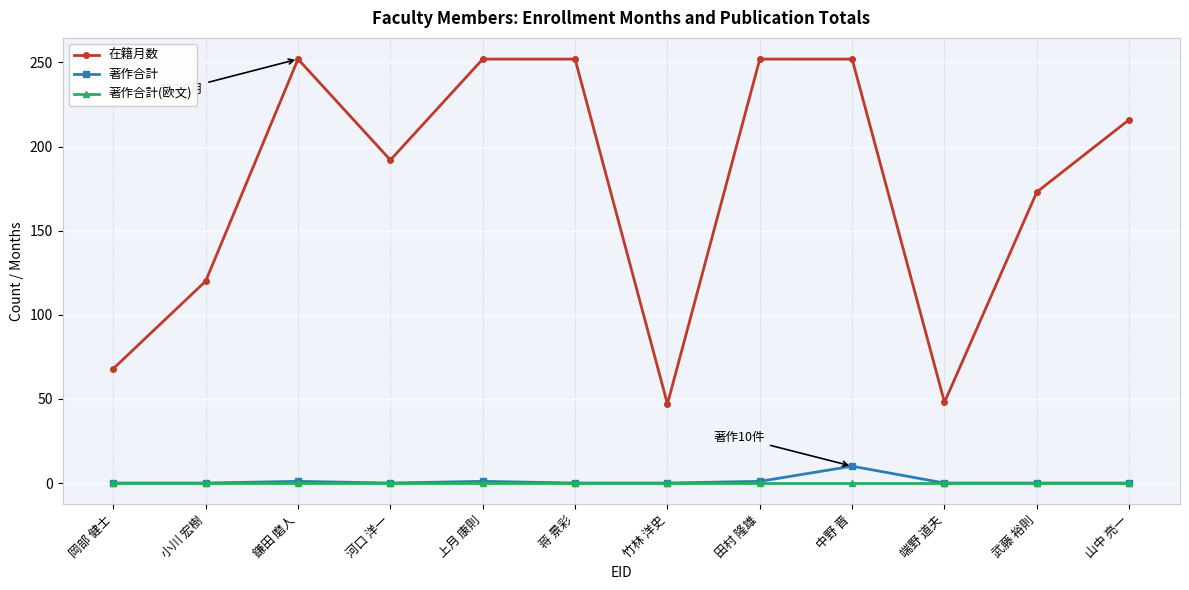

At which category is the sum across all series the highest?

中野 晋